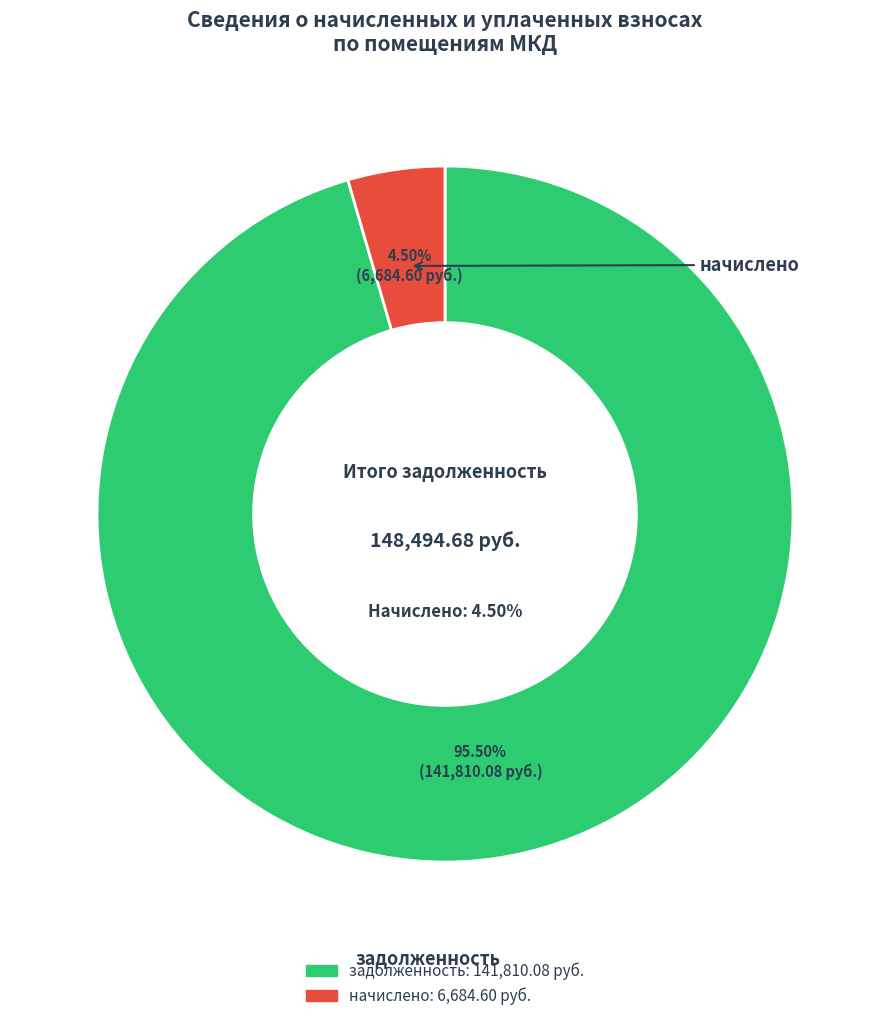

Is there a majority slice in this chart?

No